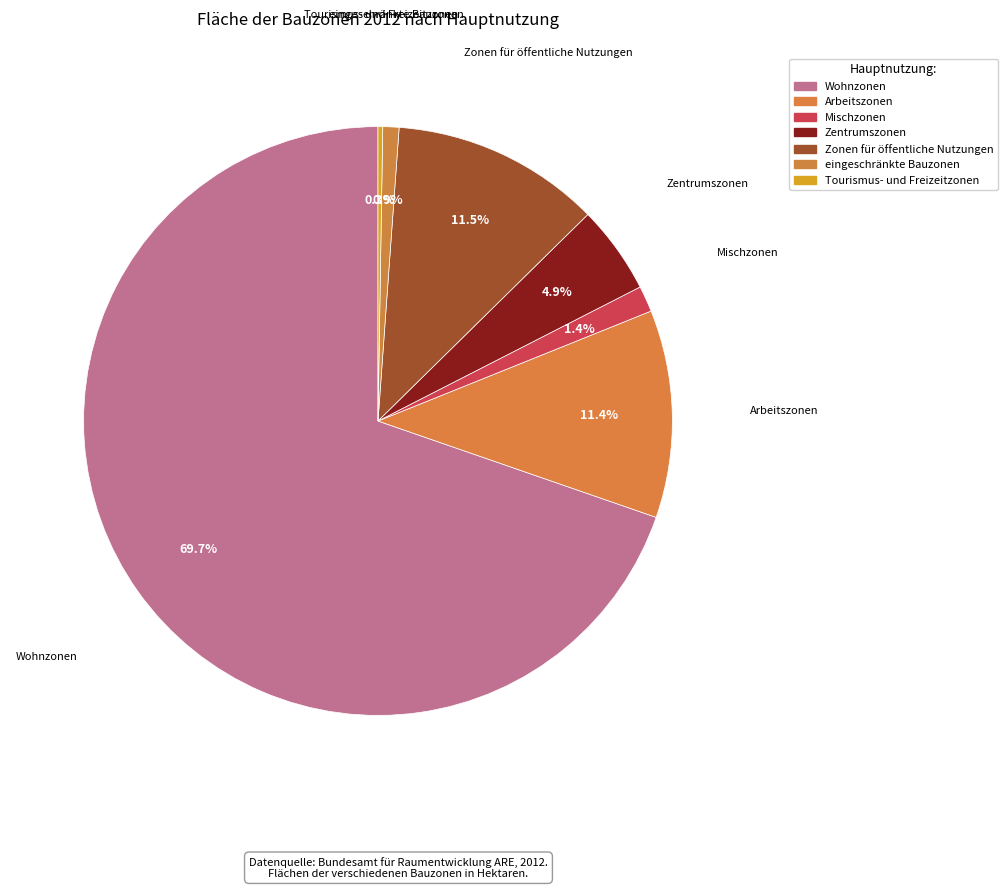

How much of the chart is everything except Zonen für öffentliche Nutzungen?

88.5%